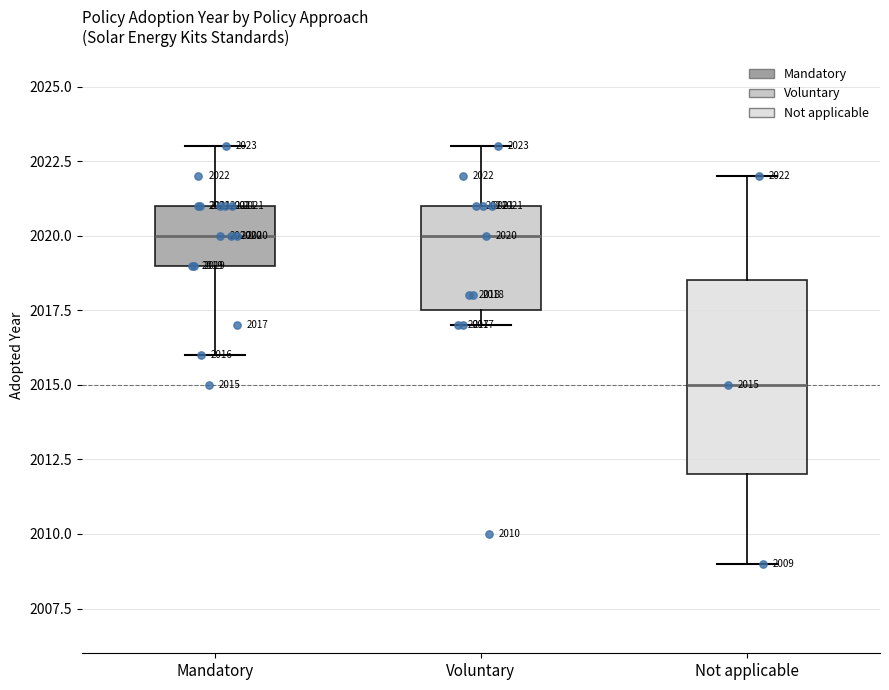

Which box is the tallest, from its lower edge to its upper edge?

Not applicable